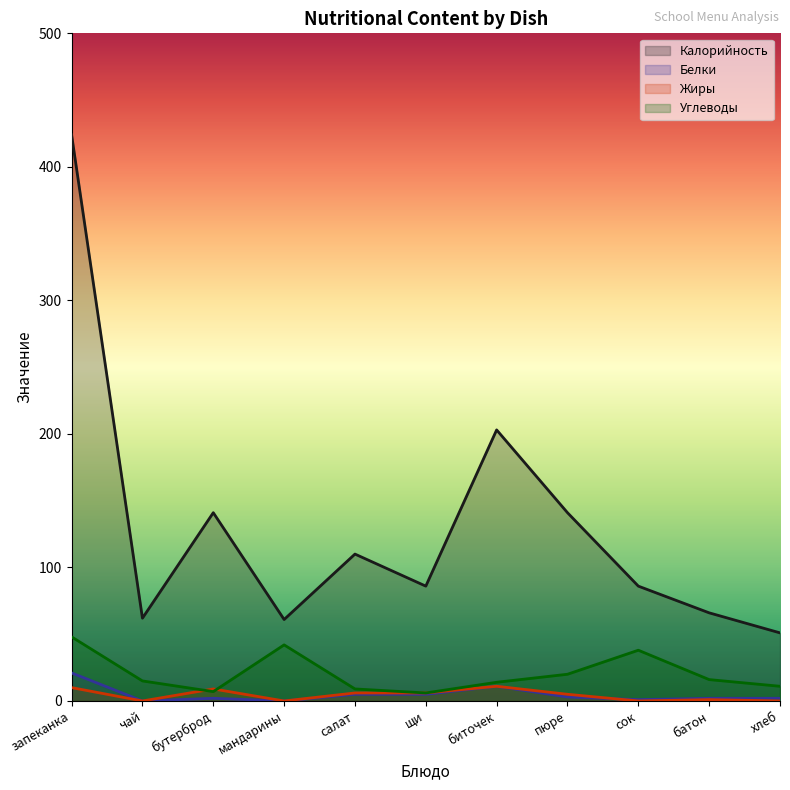

Is it true that Белки equals 2 at батон?

True